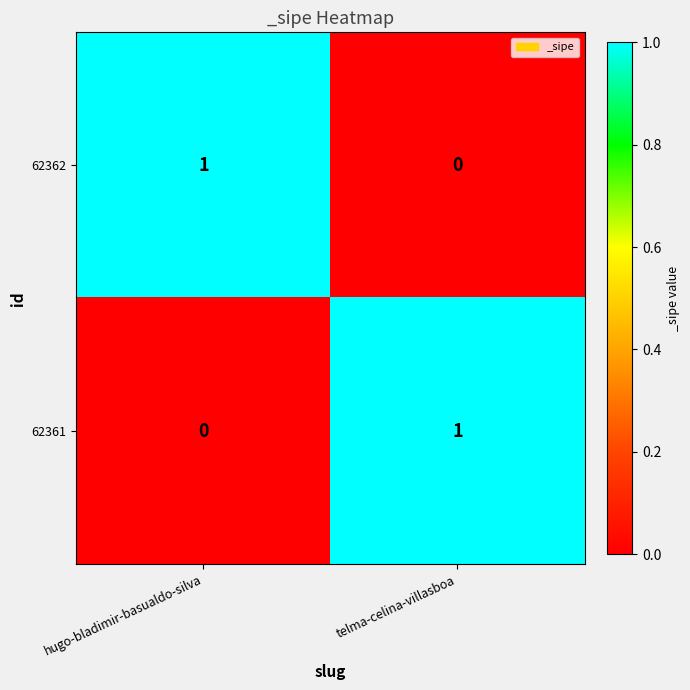

Rank the series at hugo-bladimir-basualdo-silva from lowest to highest value.

62361, 62362